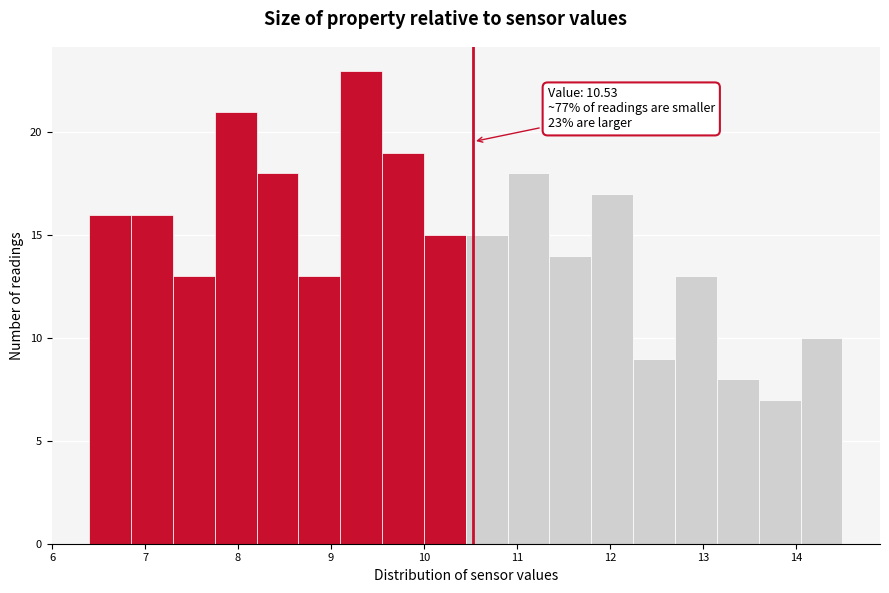

Over which range of the x-axis is the bar tallest?

9.10 to 9.55